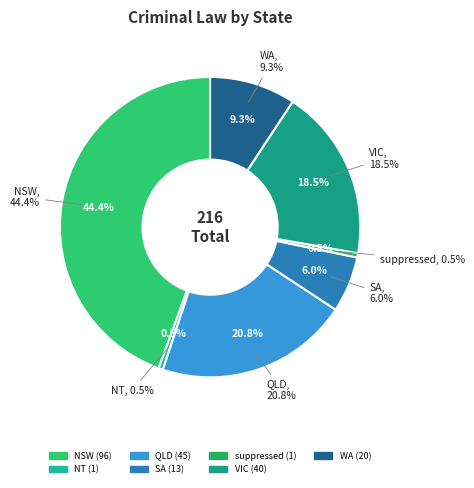

To the nearest percent, what is the average slice percentage?

14%